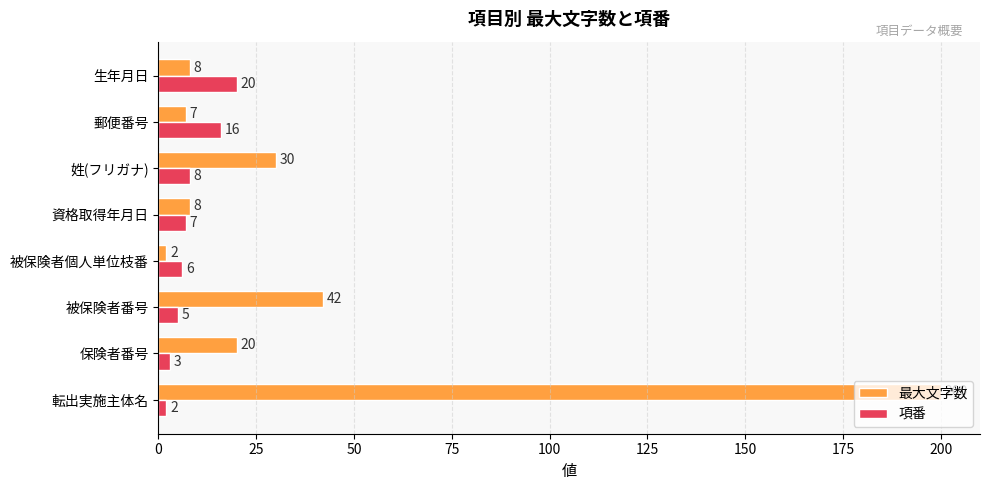

What is the sum of all 項番 values?

67